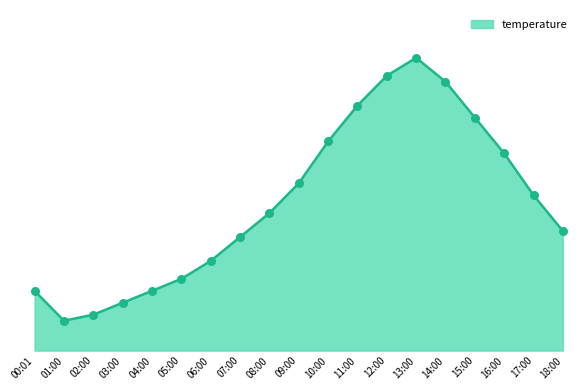

Approximately how many times larger is the value at 13:00 compared to 05:00?

1.3